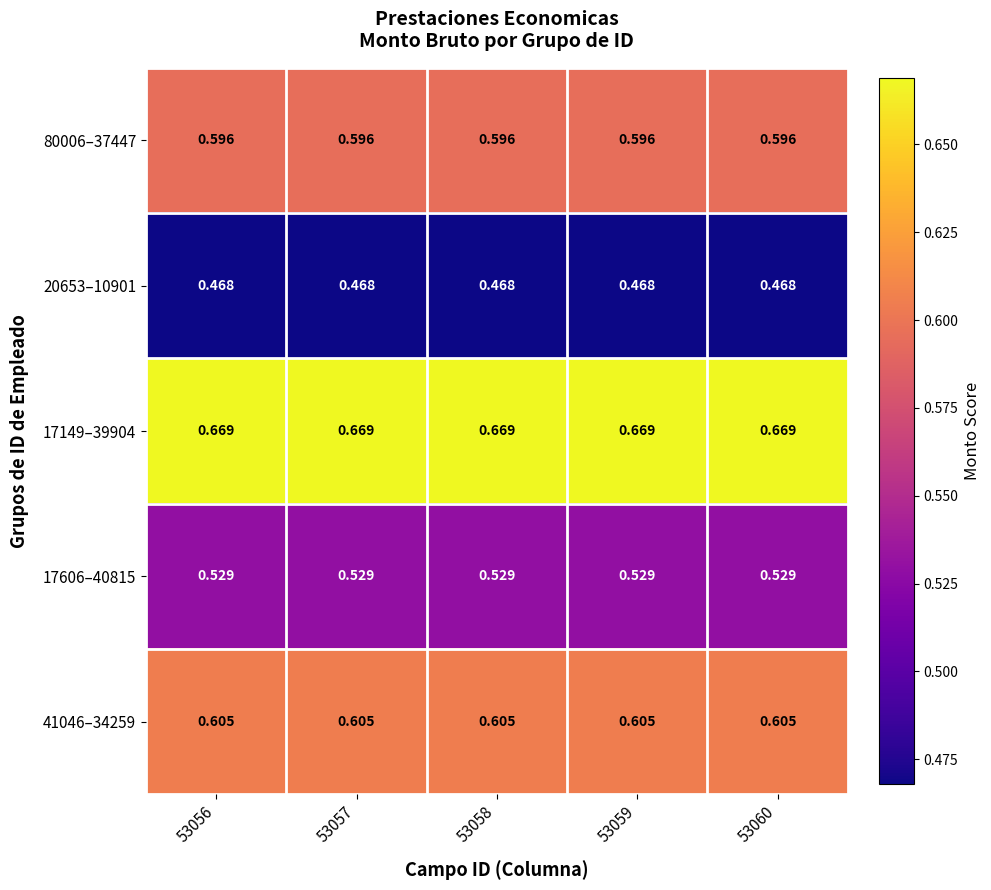

Is the value of 20653–10901 at 53058 greater than the value of 17606–40815 at 53057?

No